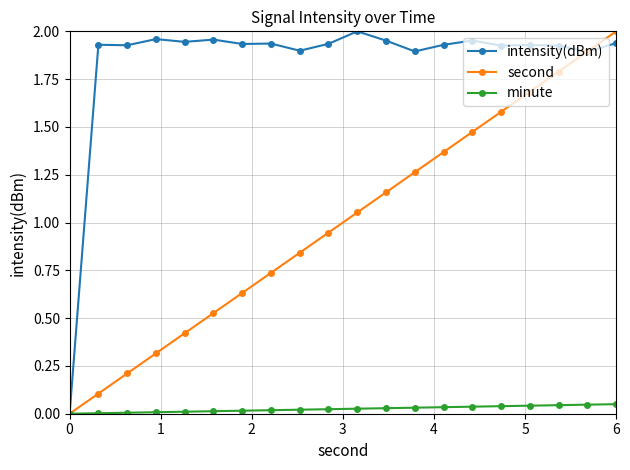

Which series has the largest total across all categories?

intensity(dBm)